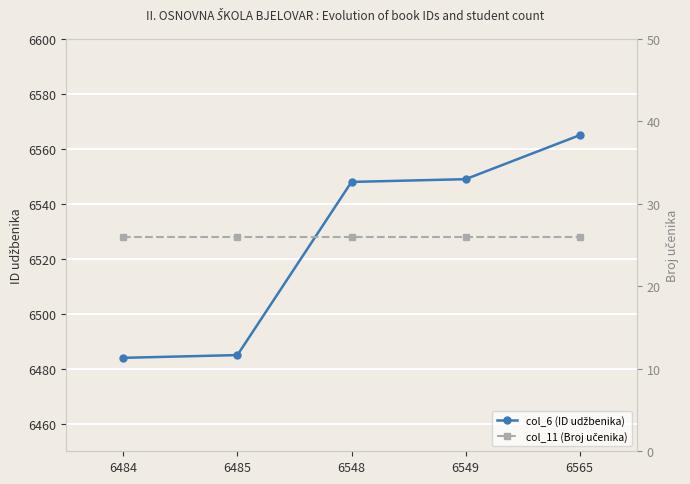

True or false: col_11 (Broj učenika) and col_6 (ID udžbenika) cross at least once.

False